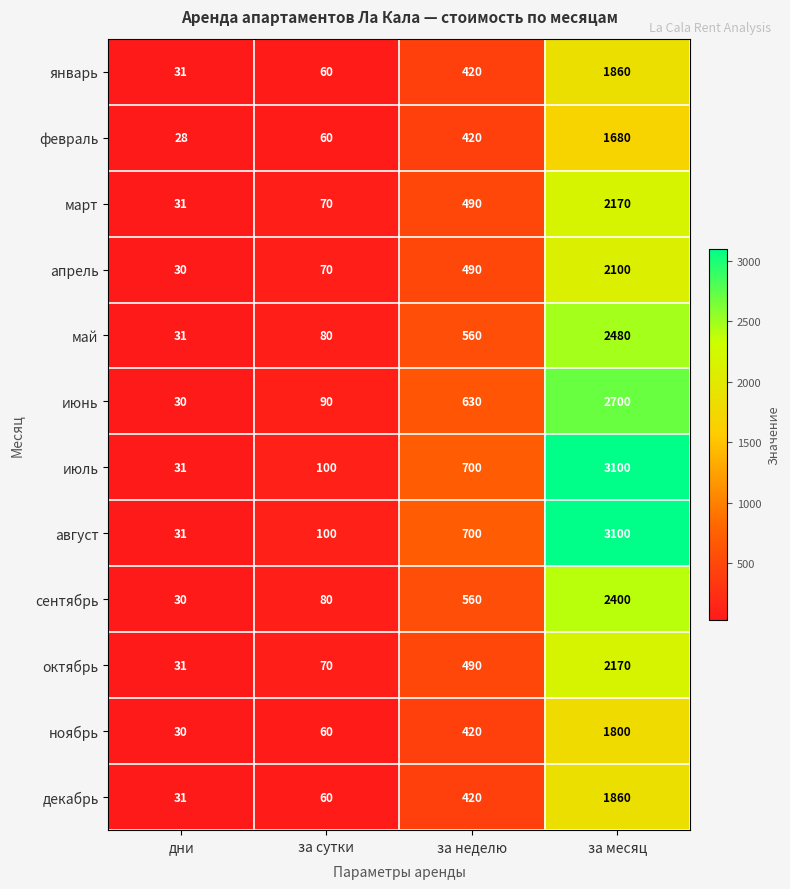

Which category has the lowest value in the октябрь series?

дни